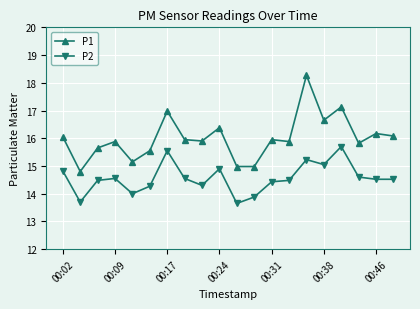

What is the value of the P2 point at the 18th from the left?

14.6